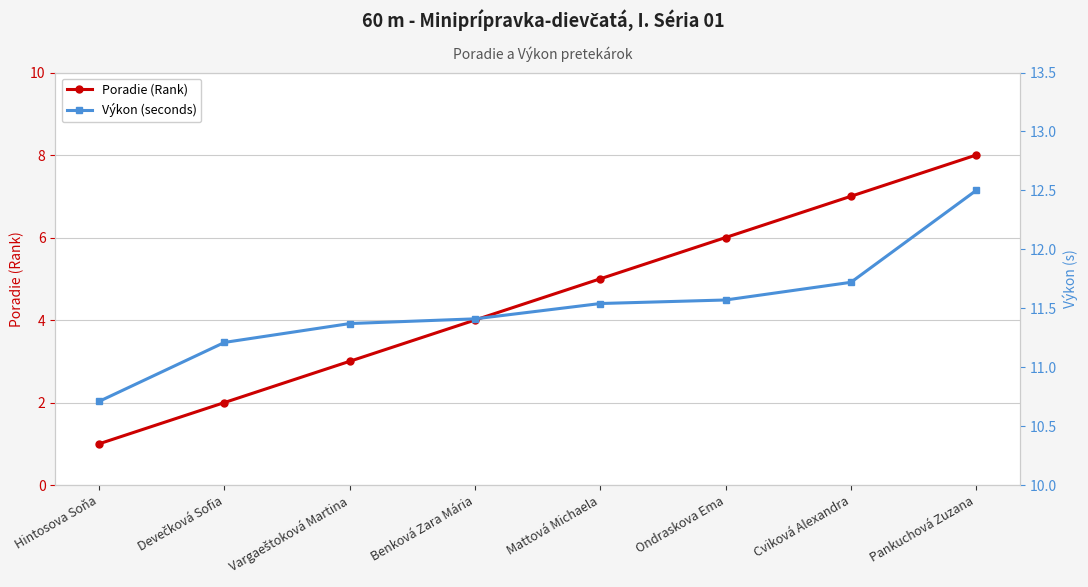

True or false: Poradie (Rank) and Výkon (seconds) cross at least once.

False